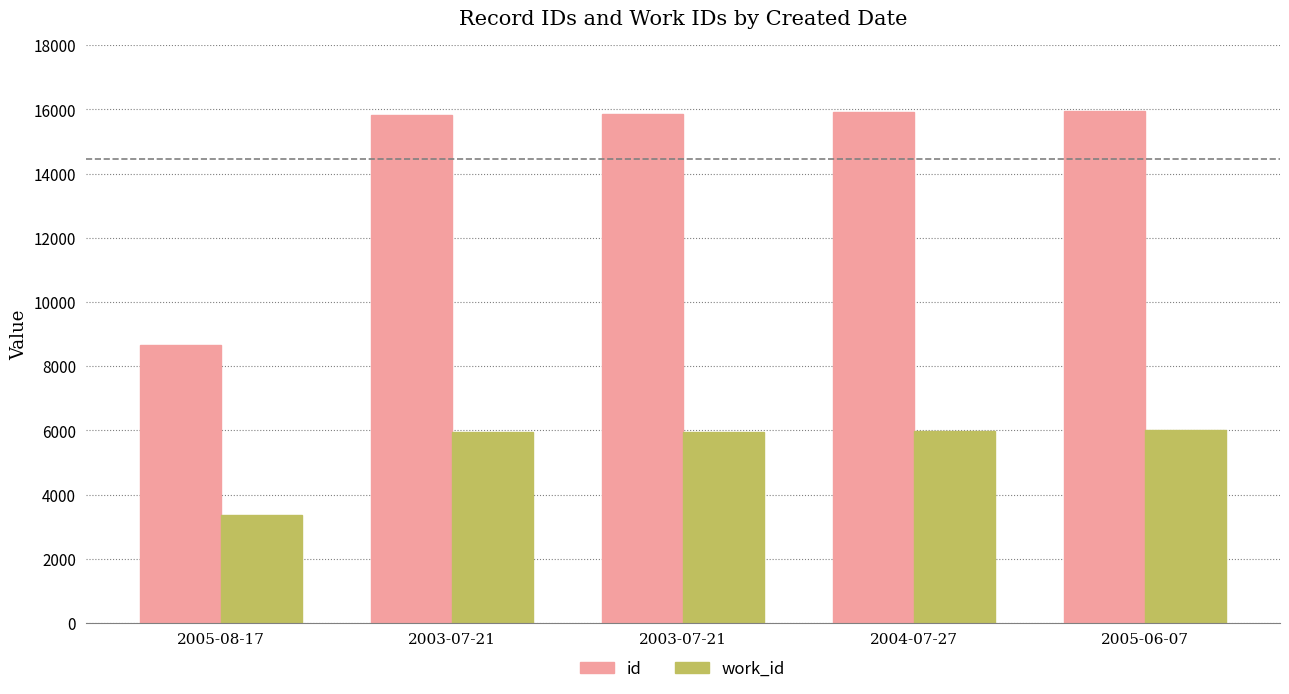

What is the difference between the id values at 2003-07-21 and 2003-07-21?

18